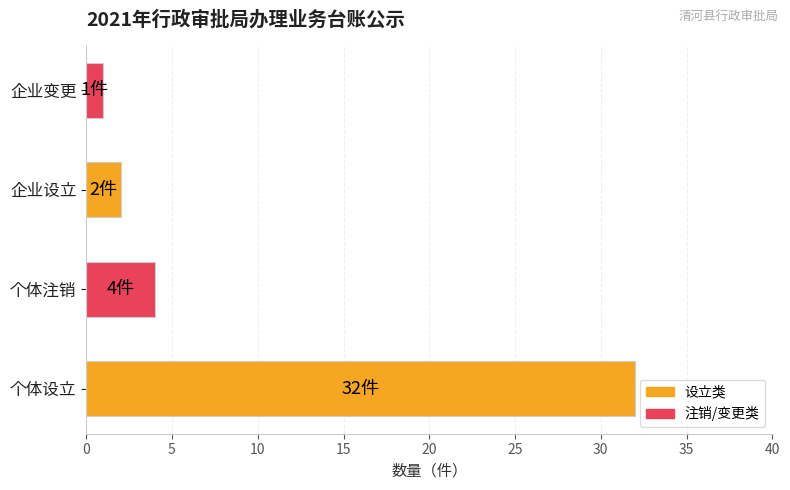

True or false: the data shows 1 at 企业变更.

True